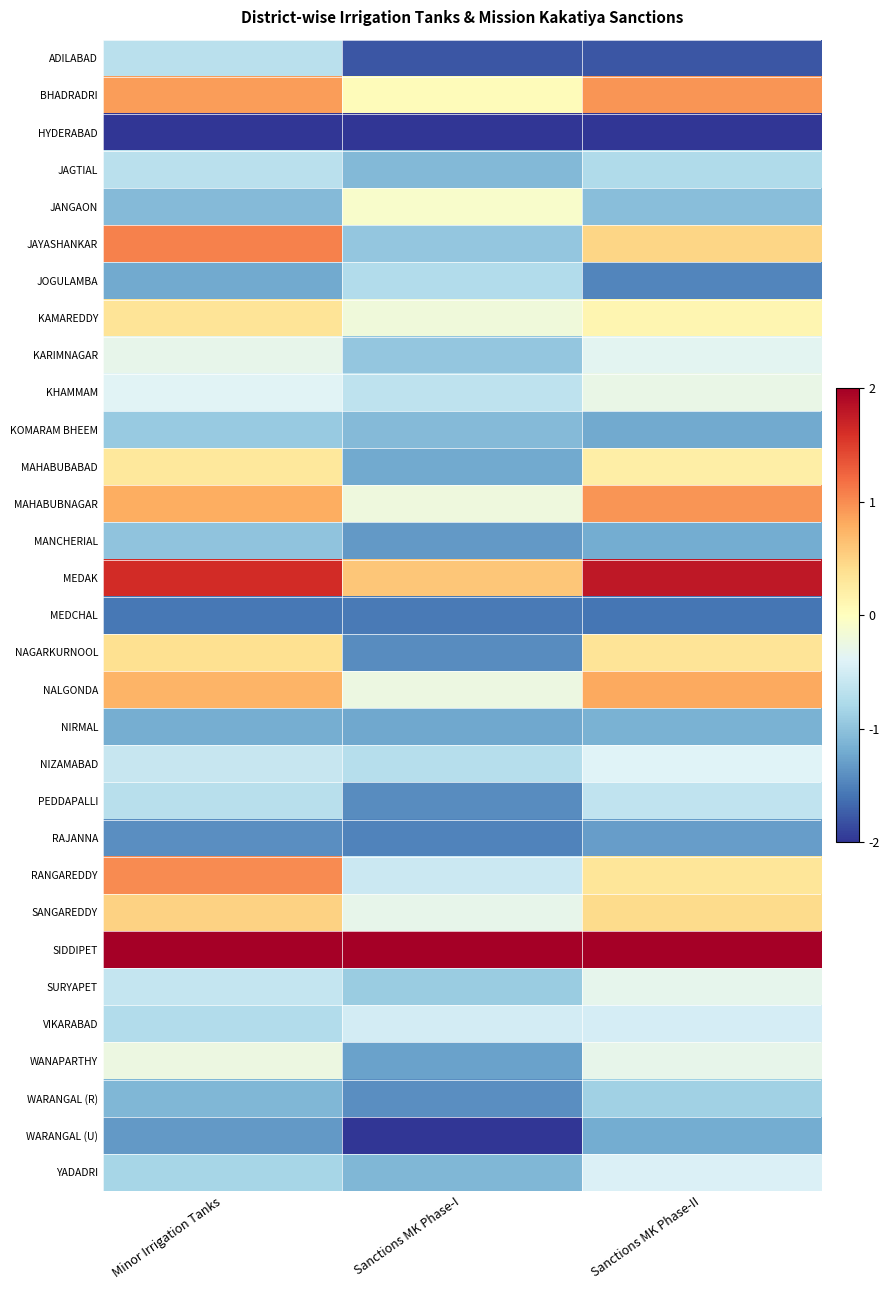

Reading right to left, list all the values displayed in this chart.

ADILABAD: Sanctions MK Phase-II=-1.8	Sanctions MK Phase-I=-1.8	Minor Irrigation Tanks=-0.7
BHADRADRI: Sanctions MK Phase-II=1.0	Sanctions MK Phase-I=0.0	Minor Irrigation Tanks=0.9
HYDERABAD: Sanctions MK Phase-II=-2.0	Sanctions MK Phase-I=-2.0	Minor Irrigation Tanks=-2.0
JAGTIAL: Sanctions MK Phase-II=-0.8	Sanctions MK Phase-I=-1.1	Minor Irrigation Tanks=-0.7
JANGAON: Sanctions MK Phase-II=-1.0	Sanctions MK Phase-I=-0.1	Minor Irrigation Tanks=-1.1
JAYASHANKAR: Sanctions MK Phase-II=0.5	Sanctions MK Phase-I=-1.0	Minor Irrigation Tanks=1.1
JOGULAMBA: Sanctions MK Phase-II=-1.5	Sanctions MK Phase-I=-0.7	Minor Irrigation Tanks=-1.2
KAMAREDDY: Sanctions MK Phase-II=0.1	Sanctions MK Phase-I=-0.2	Minor Irrigation Tanks=0.3
KARIMNAGAR: Sanctions MK Phase-II=-0.4	Sanctions MK Phase-I=-1.0	Minor Irrigation Tanks=-0.3
KHAMMAM: Sanctions MK Phase-II=-0.3	Sanctions MK Phase-I=-0.6	Minor Irrigation Tanks=-0.4
KOMARAM BHEEM: Sanctions MK Phase-II=-1.2	Sanctions MK Phase-I=-1.1	Minor Irrigation Tanks=-0.9
MAHABUBABAD: Sanctions MK Phase-II=0.2	Sanctions MK Phase-I=-1.2	Minor Irrigation Tanks=0.3
MAHABUBNAGAR: Sanctions MK Phase-II=0.9	Sanctions MK Phase-I=-0.2	Minor Irrigation Tanks=0.8
MANCHERIAL: Sanctions MK Phase-II=-1.2	Sanctions MK Phase-I=-1.3	Minor Irrigation Tanks=-1.0
MEDAK: Sanctions MK Phase-II=1.8	Sanctions MK Phase-I=0.6	Minor Irrigation Tanks=1.6
MEDCHAL: Sanctions MK Phase-II=-1.6	Sanctions MK Phase-I=-1.6	Minor Irrigation Tanks=-1.6
NAGARKURNOOL: Sanctions MK Phase-II=0.3	Sanctions MK Phase-I=-1.4	Minor Irrigation Tanks=0.4
NALGONDA: Sanctions MK Phase-II=0.8	Sanctions MK Phase-I=-0.2	Minor Irrigation Tanks=0.7
NIRMAL: Sanctions MK Phase-II=-1.2	Sanctions MK Phase-I=-1.2	Minor Irrigation Tanks=-1.2
NIZAMABAD: Sanctions MK Phase-II=-0.4	Sanctions MK Phase-I=-0.7	Minor Irrigation Tanks=-0.6
PEDDAPALLI: Sanctions MK Phase-II=-0.6	Sanctions MK Phase-I=-1.4	Minor Irrigation Tanks=-0.7
RAJANNA: Sanctions MK Phase-II=-1.3	Sanctions MK Phase-I=-1.5	Minor Irrigation Tanks=-1.4
RANGAREDDY: Sanctions MK Phase-II=0.3	Sanctions MK Phase-I=-0.6	Minor Irrigation Tanks=1.0
SANGAREDDY: Sanctions MK Phase-II=0.4	Sanctions MK Phase-I=-0.3	Minor Irrigation Tanks=0.5
SIDDIPET: Sanctions MK Phase-II=2.0	Sanctions MK Phase-I=2.0	Minor Irrigation Tanks=2.0
SURYAPET: Sanctions MK Phase-II=-0.3	Sanctions MK Phase-I=-0.9	Minor Irrigation Tanks=-0.6
VIKARABAD: Sanctions MK Phase-II=-0.5	Sanctions MK Phase-I=-0.5	Minor Irrigation Tanks=-0.7
WANAPARTHY: Sanctions MK Phase-II=-0.3	Sanctions MK Phase-I=-1.3	Minor Irrigation Tanks=-0.2
WARANGAL (R): Sanctions MK Phase-II=-0.9	Sanctions MK Phase-I=-1.4	Minor Irrigation Tanks=-1.1
WARANGAL (U): Sanctions MK Phase-II=-1.2	Sanctions MK Phase-I=-2.0	Minor Irrigation Tanks=-1.3
YADADRI: Sanctions MK Phase-II=-0.4	Sanctions MK Phase-I=-1.1	Minor Irrigation Tanks=-0.8